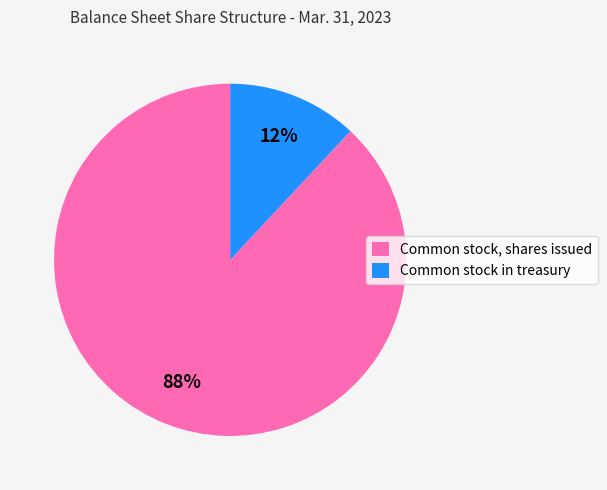

Count the number of slices in the pie.

2